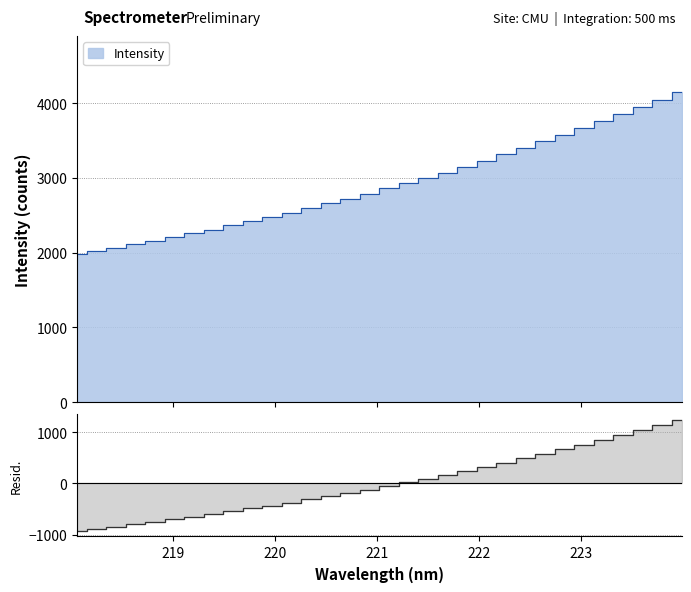

How many positive values are there?

15